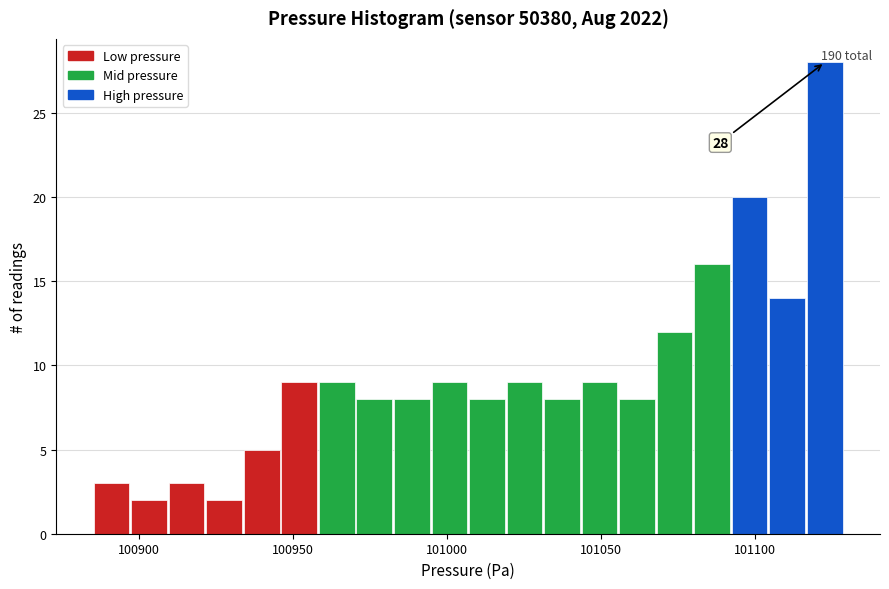

Around what value on the x-axis is the tallest bar? Give the approximate position of its centre, as read against the axis.

101125